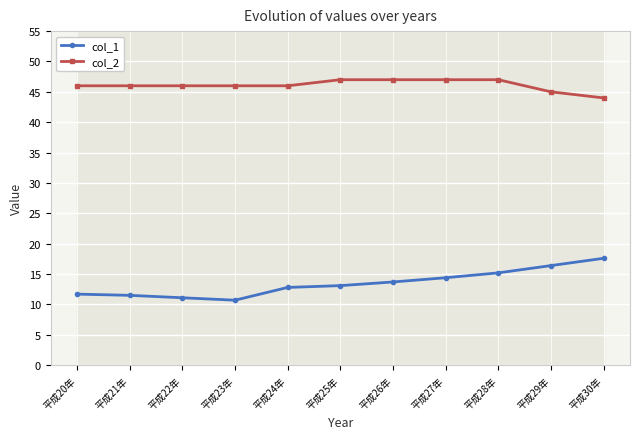

True or false: col_2 and col_1 cross at least once.

False